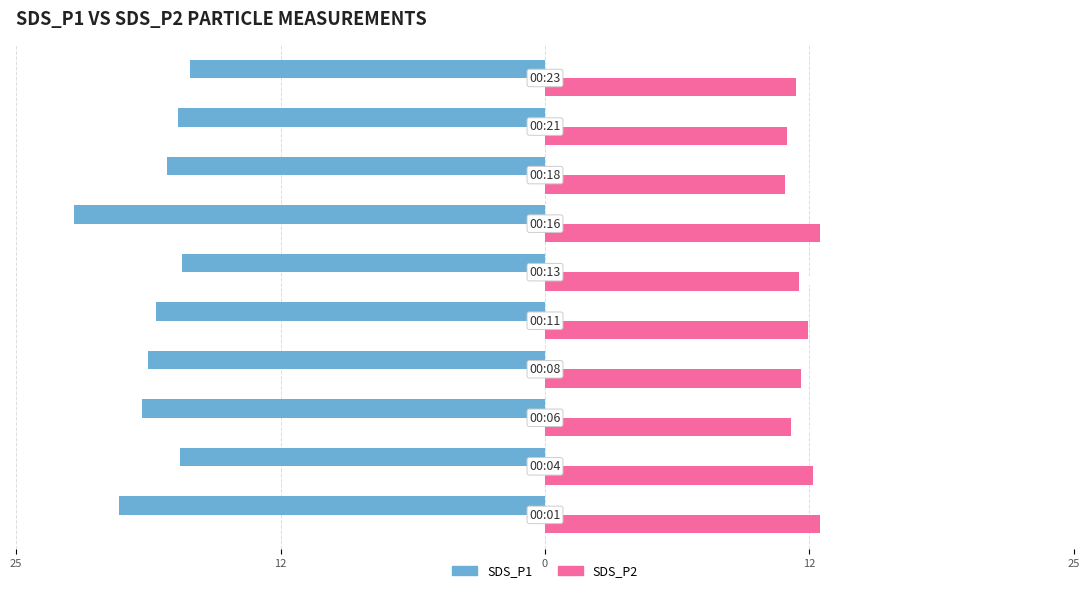

What are all the series names shown in the legend?

SDS_P1, SDS_P2